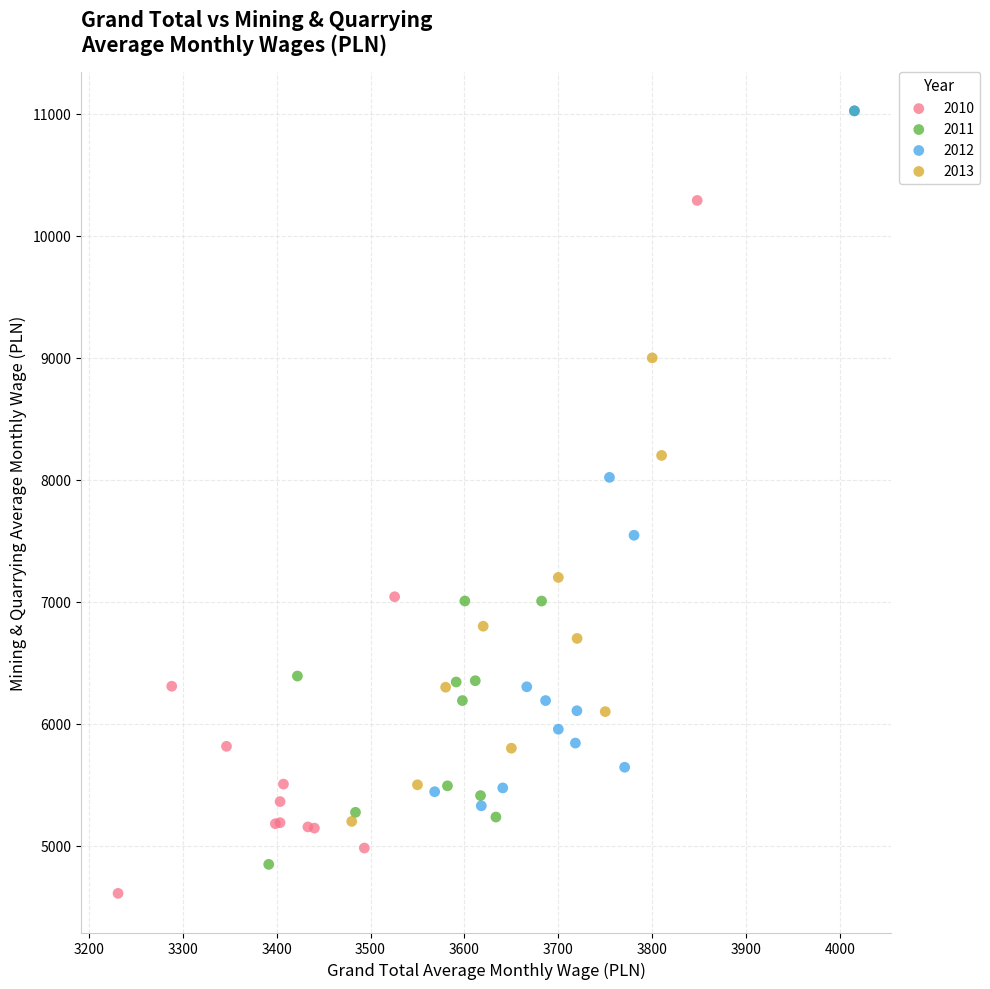

Which series has the largest Y range (max minus min)?

2011